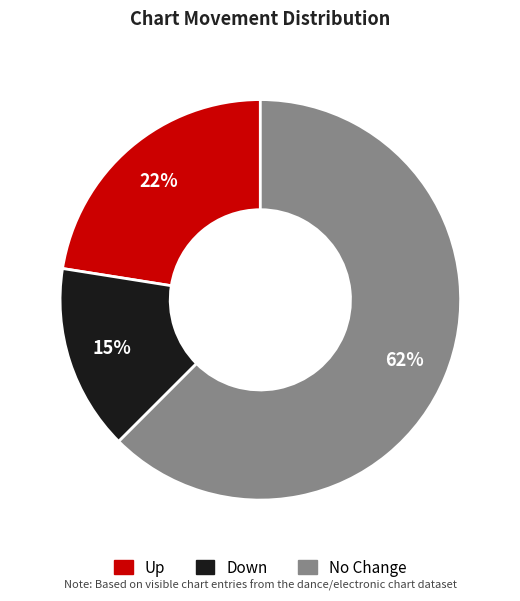

Is there a majority slice in this chart?

Yes